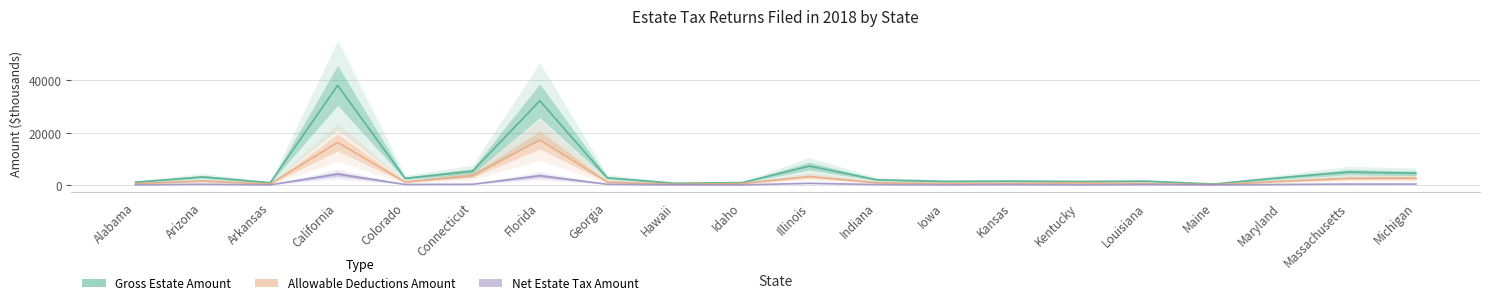

List the series in order of their overall mean, lowest first.

Net Estate Tax Amount, Allowable Deductions Amount, Gross Estate Amount